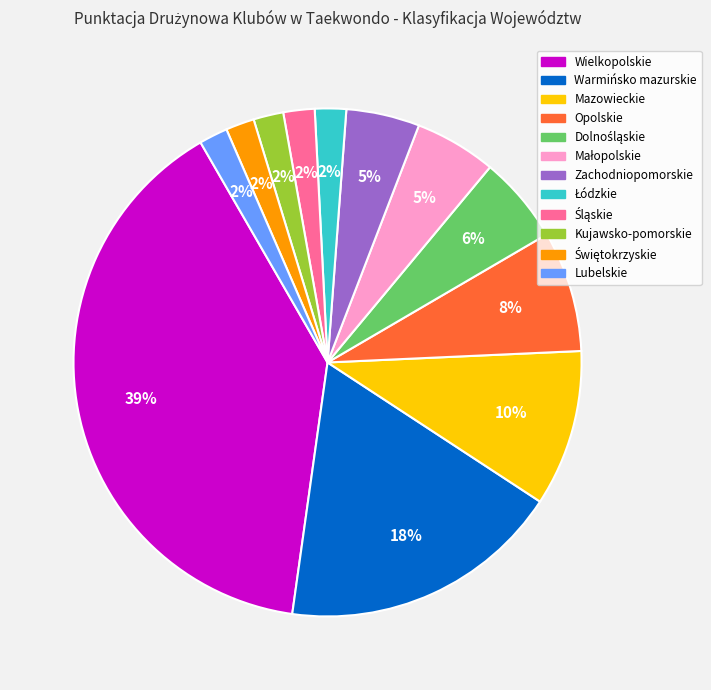

Is it true that Zachodniopomorskie is 5% of the pie?

True